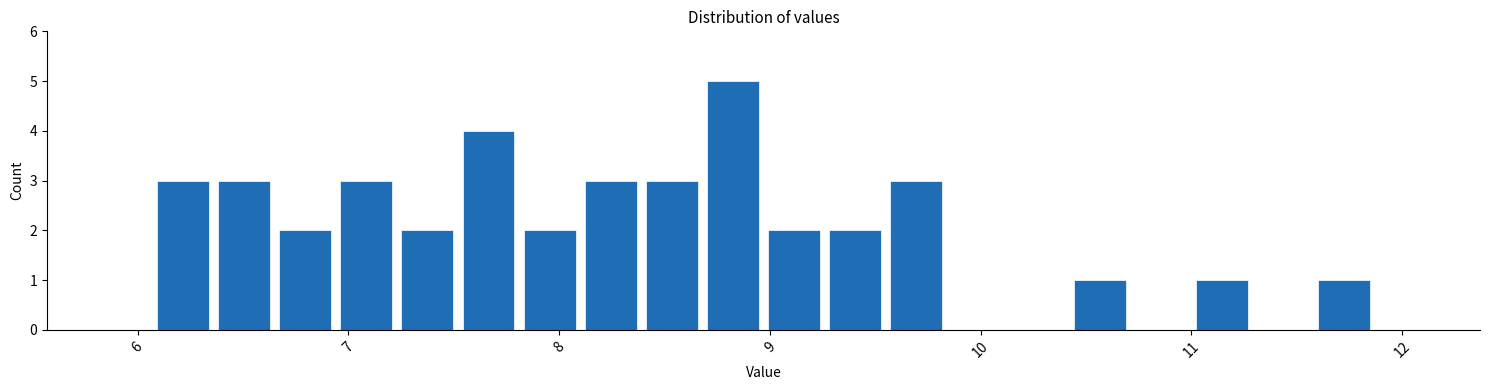

Read against the x-axis, roughly where is the centre of the tallest bar?

8.8